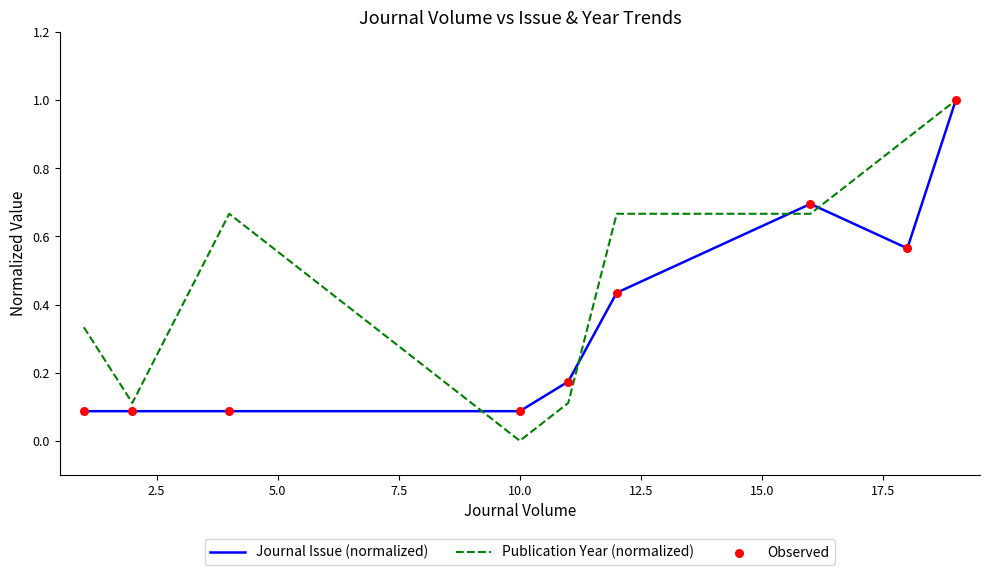

Which series has the largest total across all categories?

Publication Year (normalized)